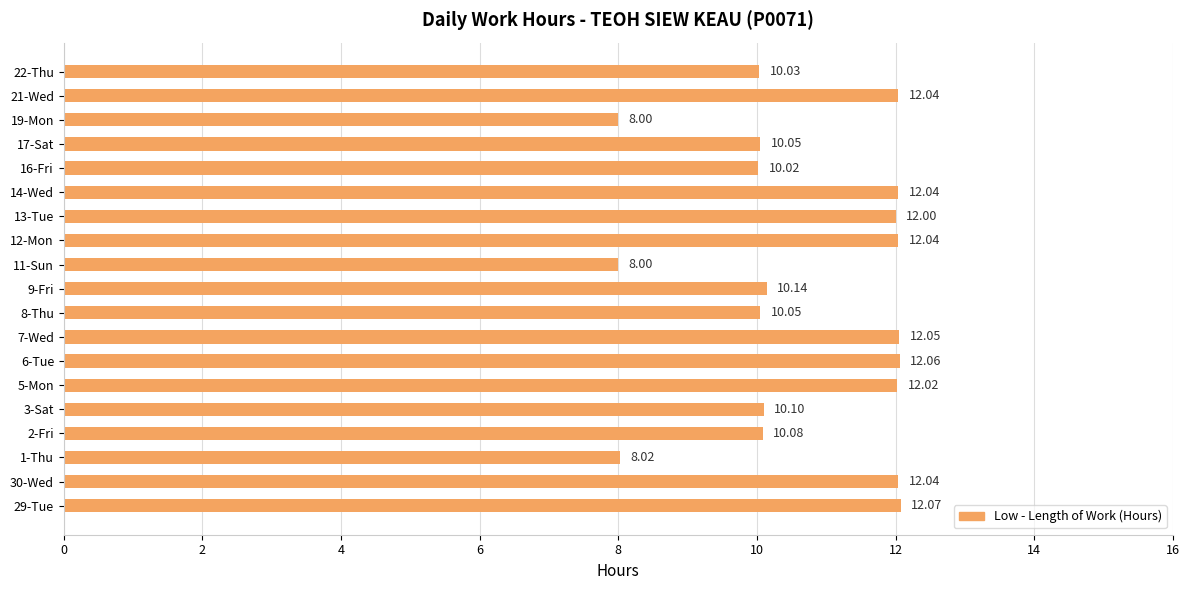

Between 29-Tue and 19-Mon, which is larger?

29-Tue